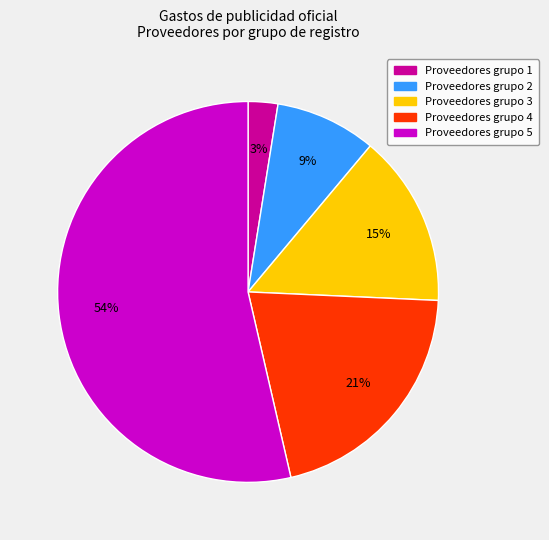

Is the sum of Proveedores grupo 5 and Proveedores grupo 3 greater than half?

Yes